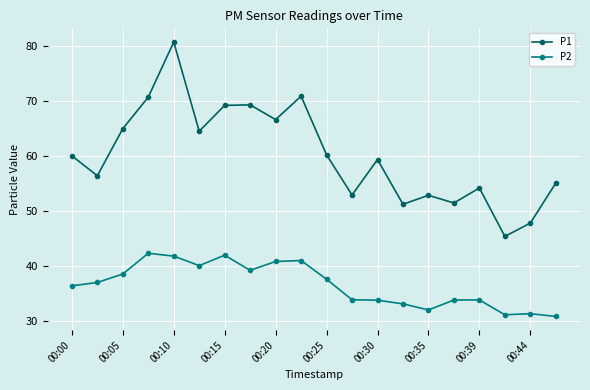

Which series has the largest range (max minus min)?

P1